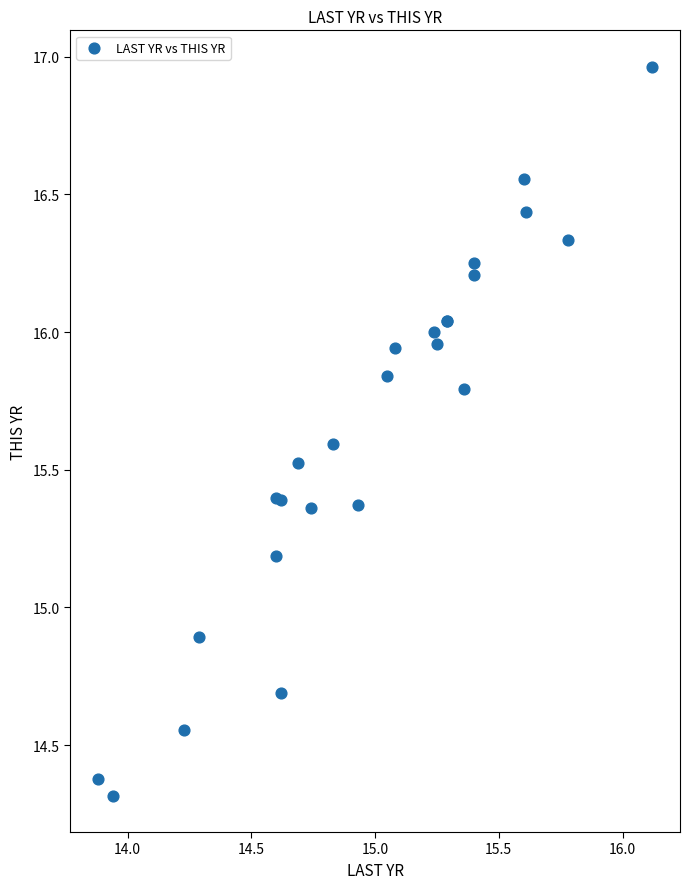

What Y value in the scatter plot is closest to 15?

14.9